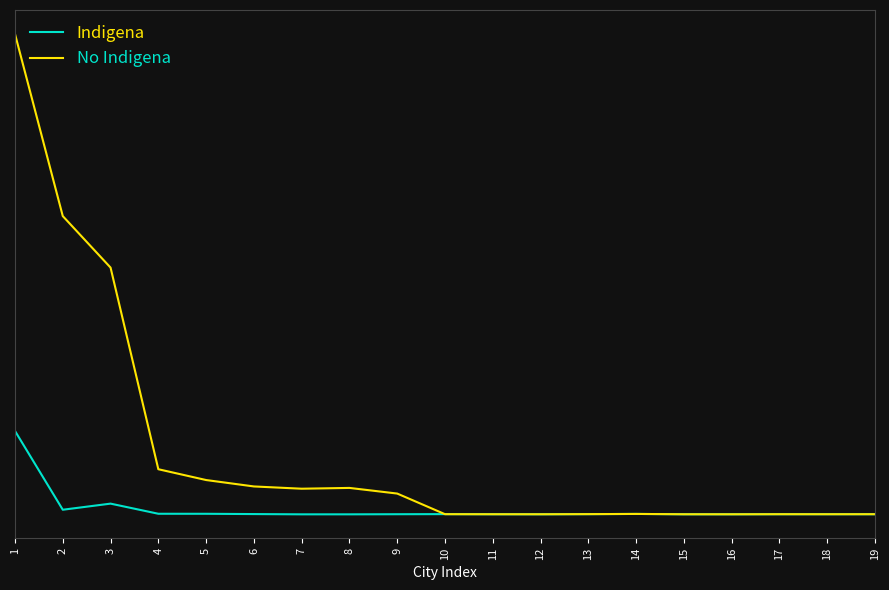

True or false: No Indigena and Indigena cross at least once.

True